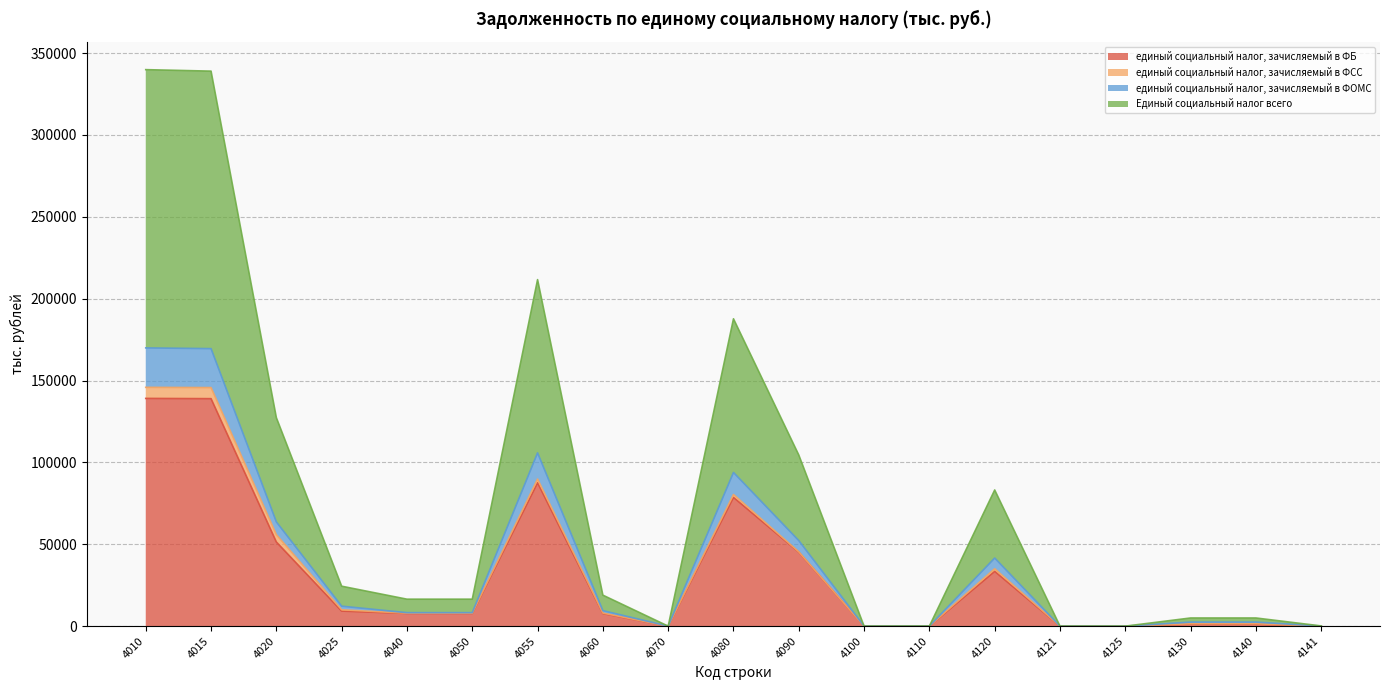

The value of единый социальный налог, зачисляемый в ФБ at 4070 is -45770. True or false?

False